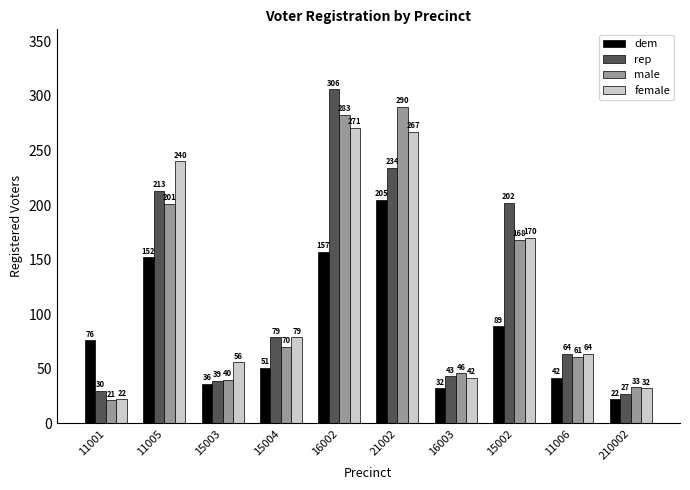

Which series changed the most between 15003 and 16002?

rep